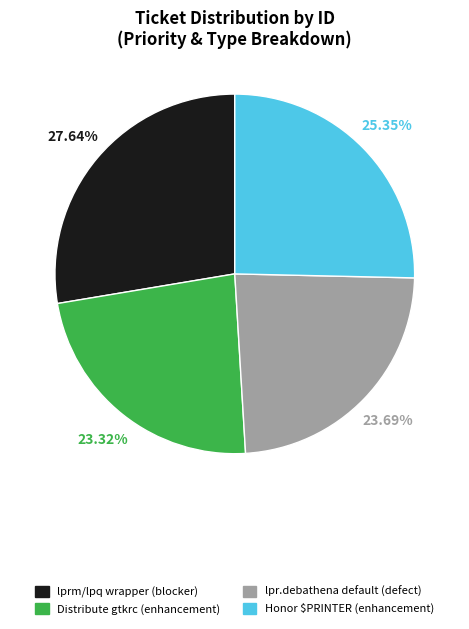

Which has a higher value, Honor $PRINTER (enhancement) or Distribute gtkrc (enhancement)?

Honor $PRINTER (enhancement)